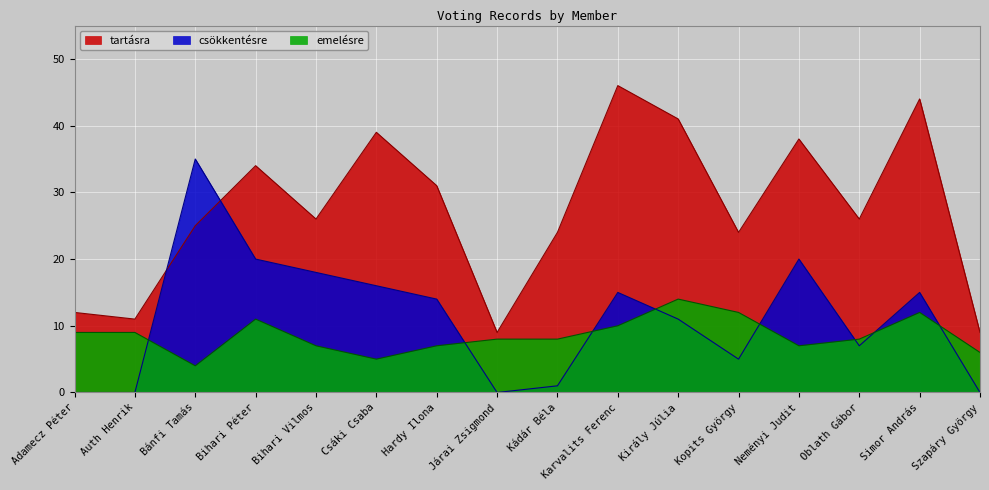

Is it true that tartásra equals 17 at Adamecz Péter?

False